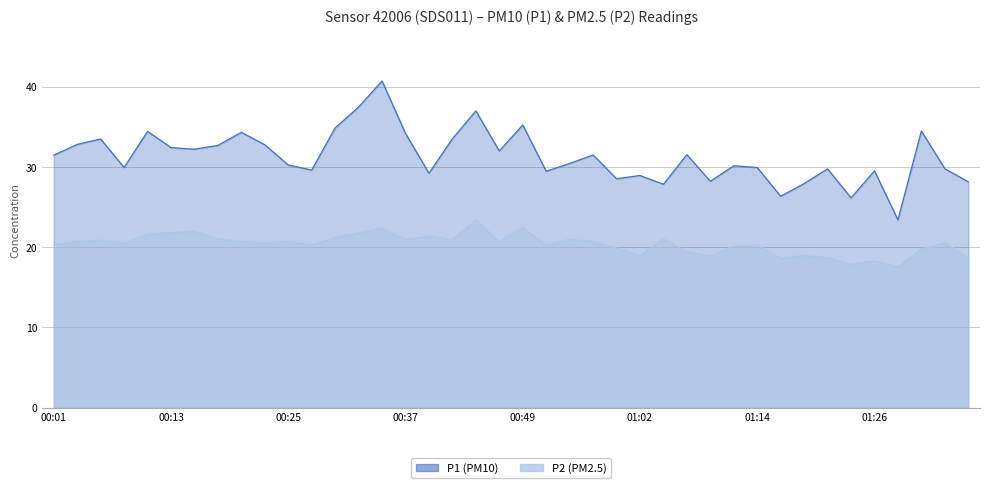

True or false: P2 and P1 cross at least once.

False